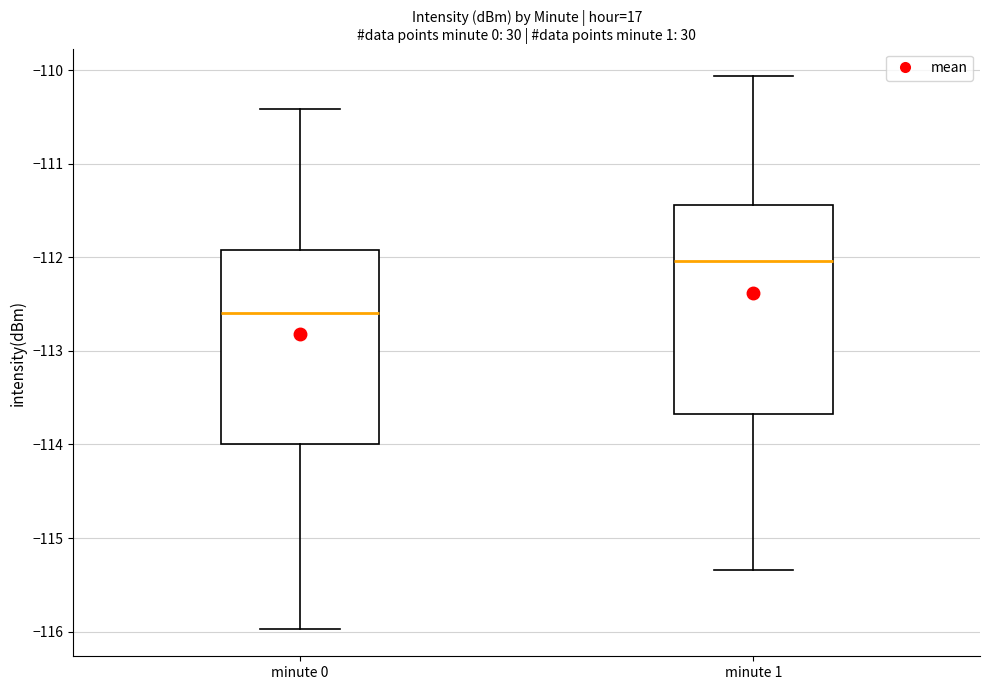

Reading left to right, transcribe this box plot: for each box, give where its median line is, the range the box spans, and where its two whiskers end, as read against the y-axis. The values are not printed on the chart, so give them approximately, as read against the axis.

minute 0: median -112.6, box -114.0 to -111.9, whiskers -116.0 to -110.4
minute 1: median -112.0, box -113.7 to -111.4, whiskers -115.3 to -110.1